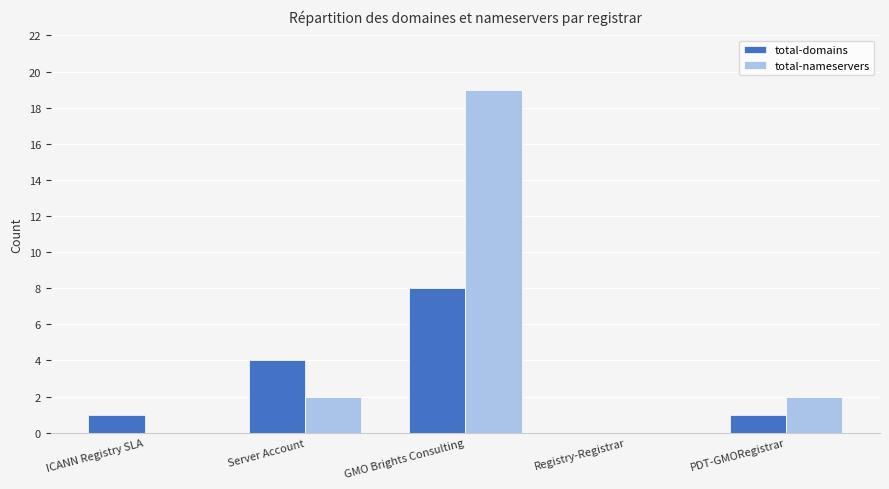

Reading left to right, list all the values displayed in this chart.

total-domains: ICANN Registry SLA=1	Server Account=4	GMO Brights Consulting=8	Registry-Registrar=0	PDT-GMORegistrar=1
total-nameservers: ICANN Registry SLA=0	Server Account=2	GMO Brights Consulting=19	Registry-Registrar=0	PDT-GMORegistrar=2